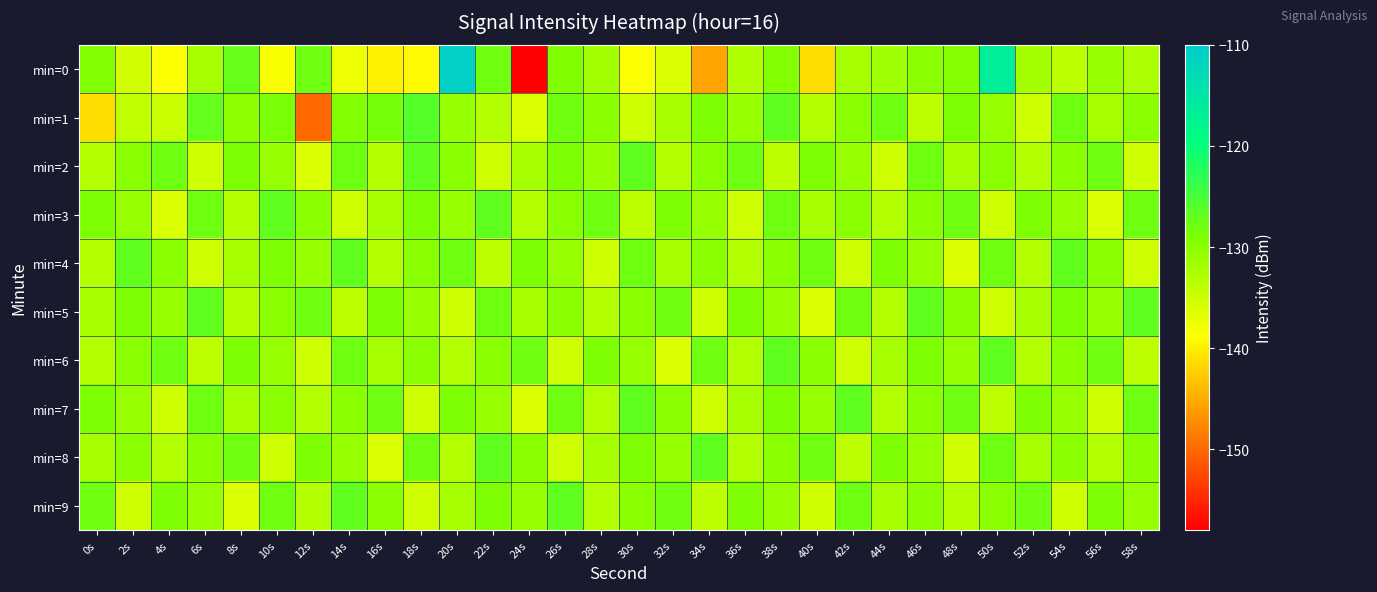

At which category does the chart reach its peak across all series?

20s